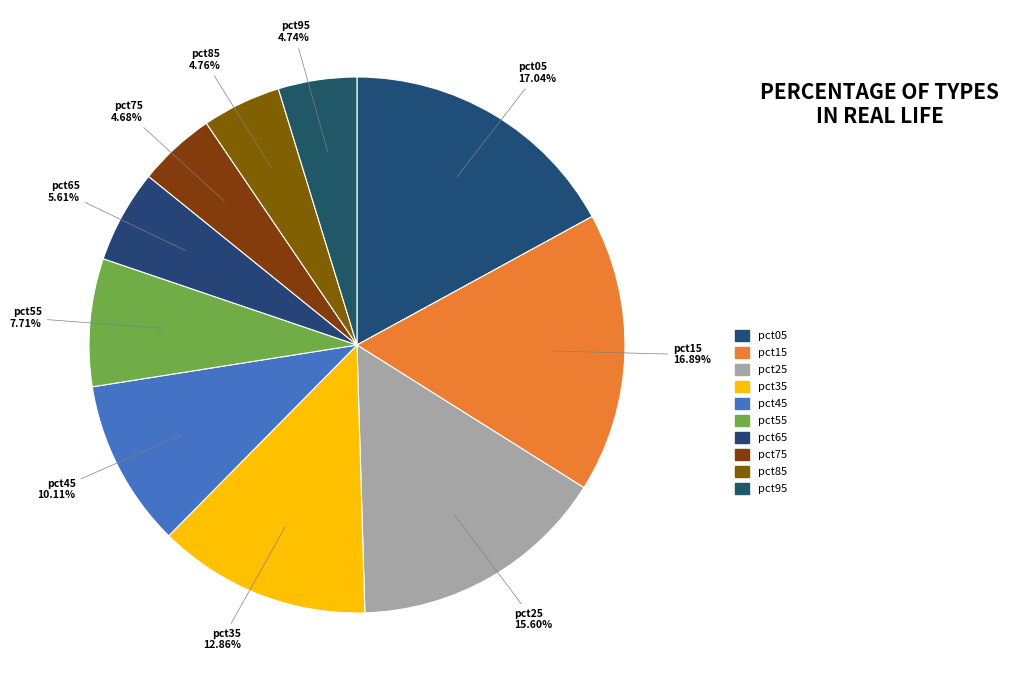

Does any single category account for the majority?

No